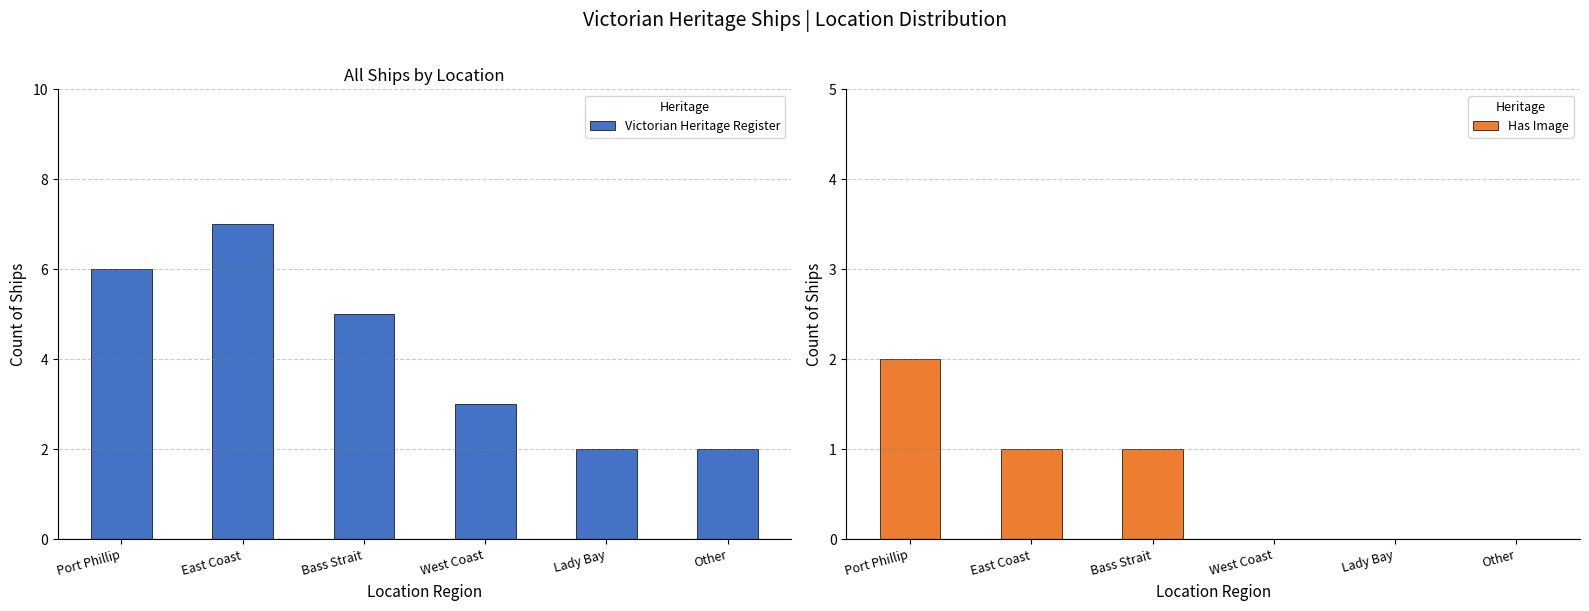

What is the label of the 4th bar from the right?

Bass Strait